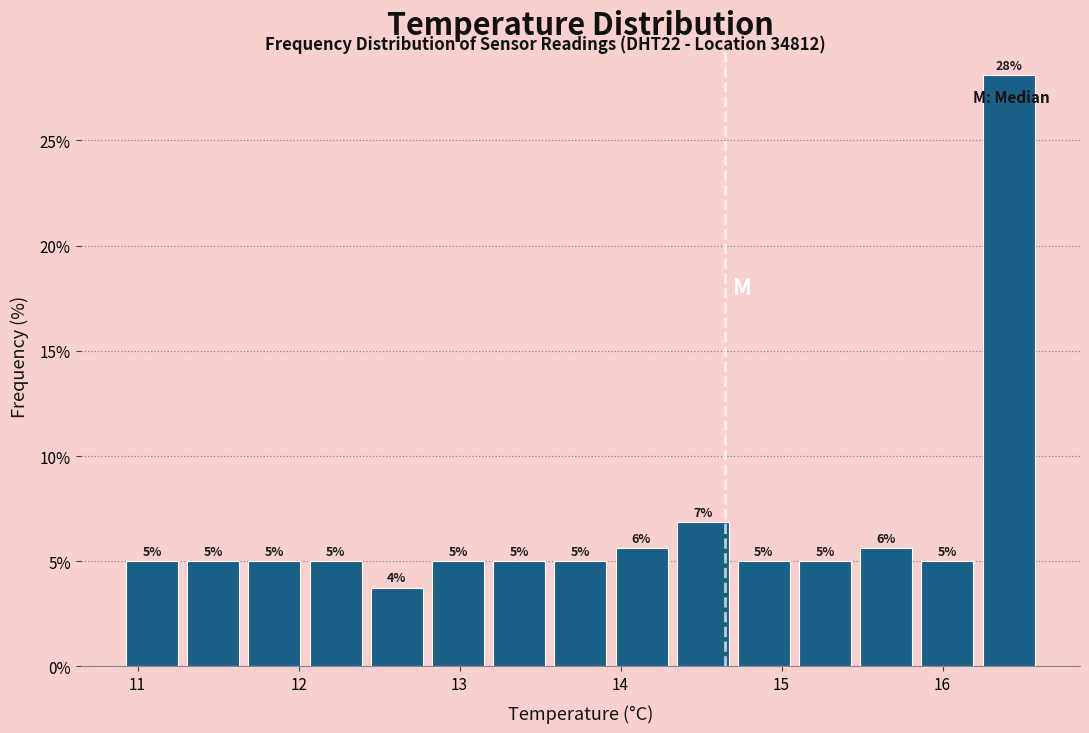

Read against the x-axis, roughly where is the centre of the tallest bar?

16.4